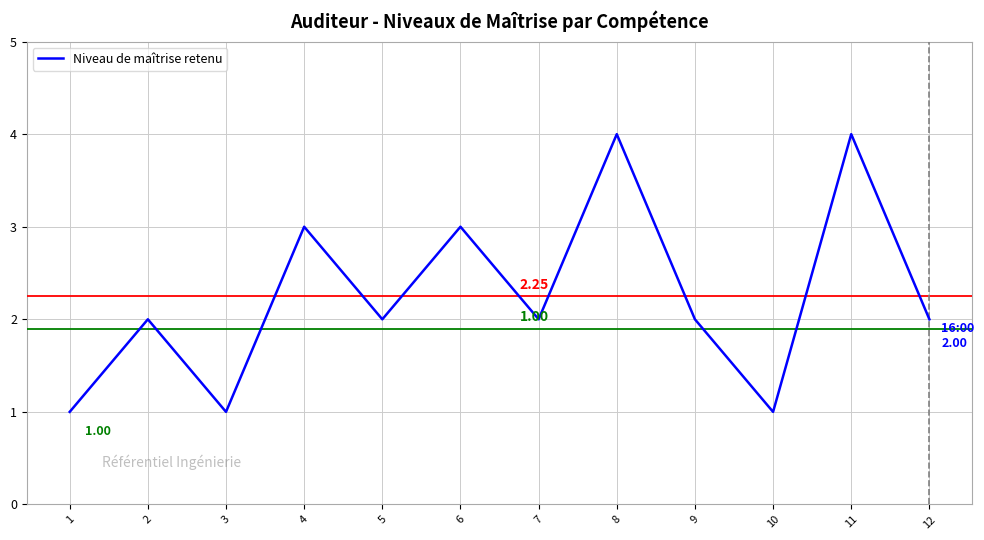

What is the ratio of the value at 8 to the value at 7?

2.0